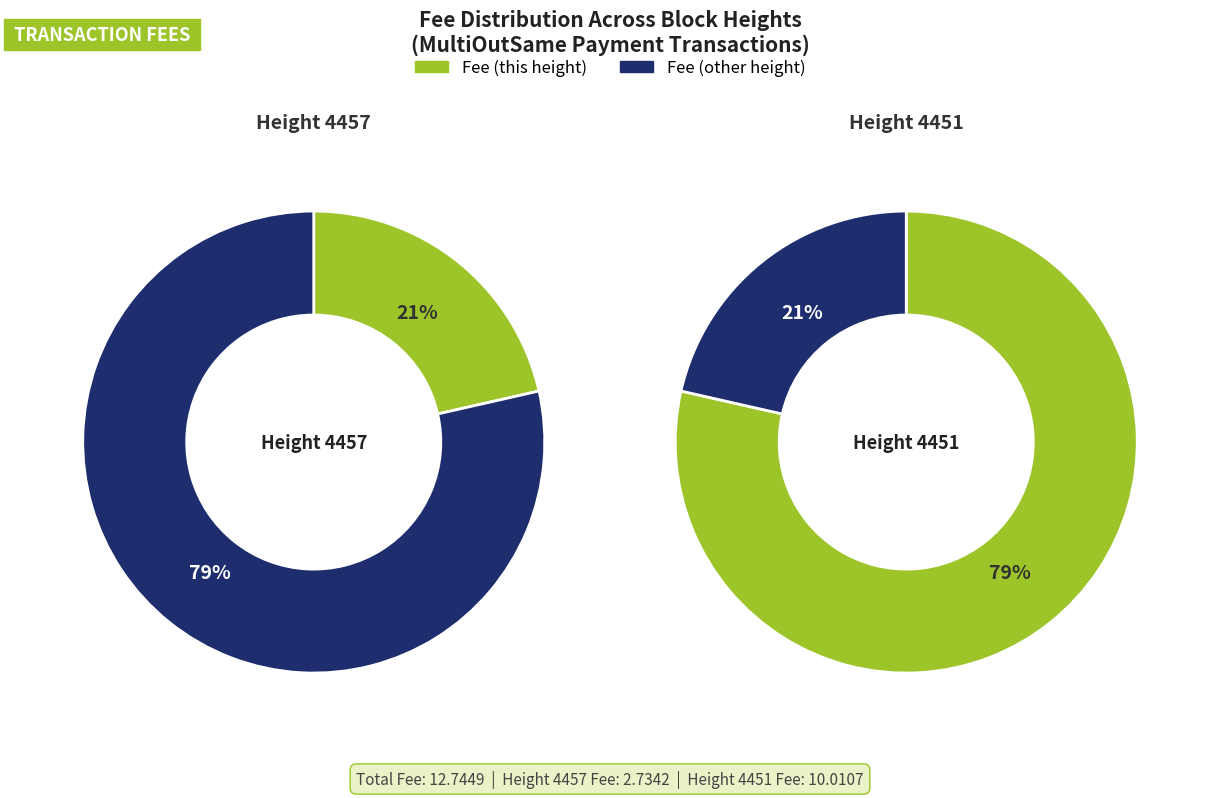

Is it true that 4457 is 12% of the pie?

False